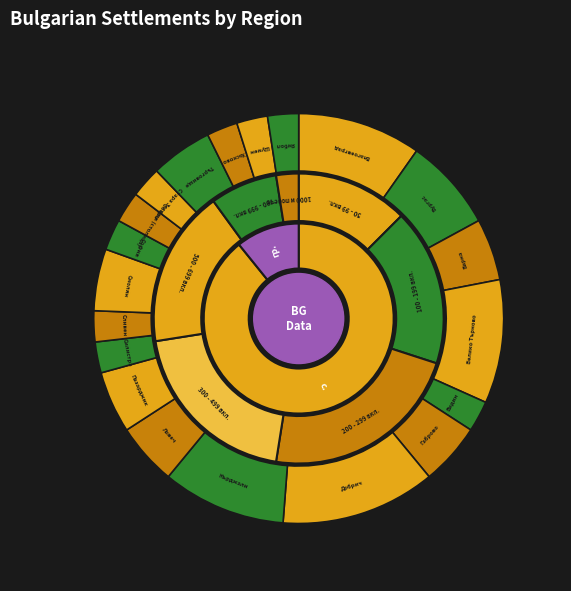

Which slice is the largest?

обл. Добрич